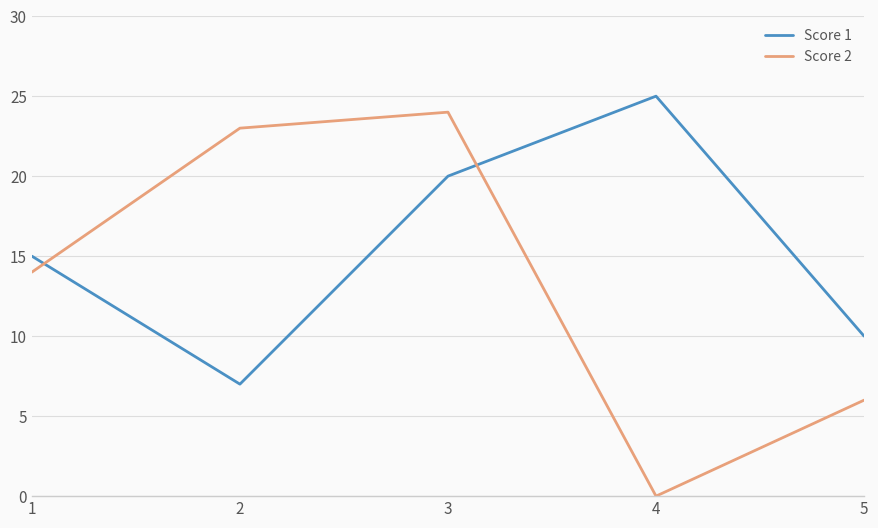

What is the greatest value displayed?

25